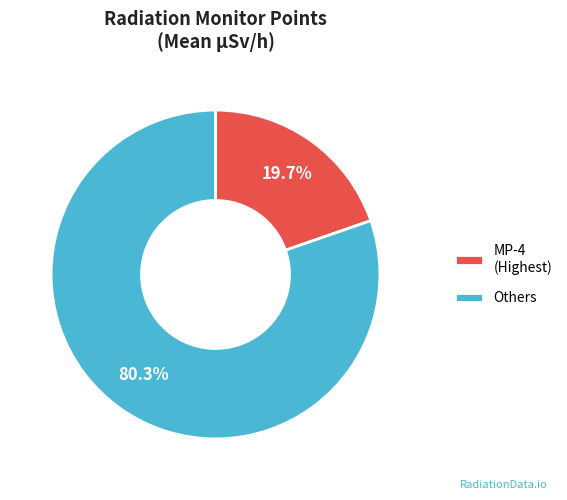

Does any single category account for the majority?

Yes